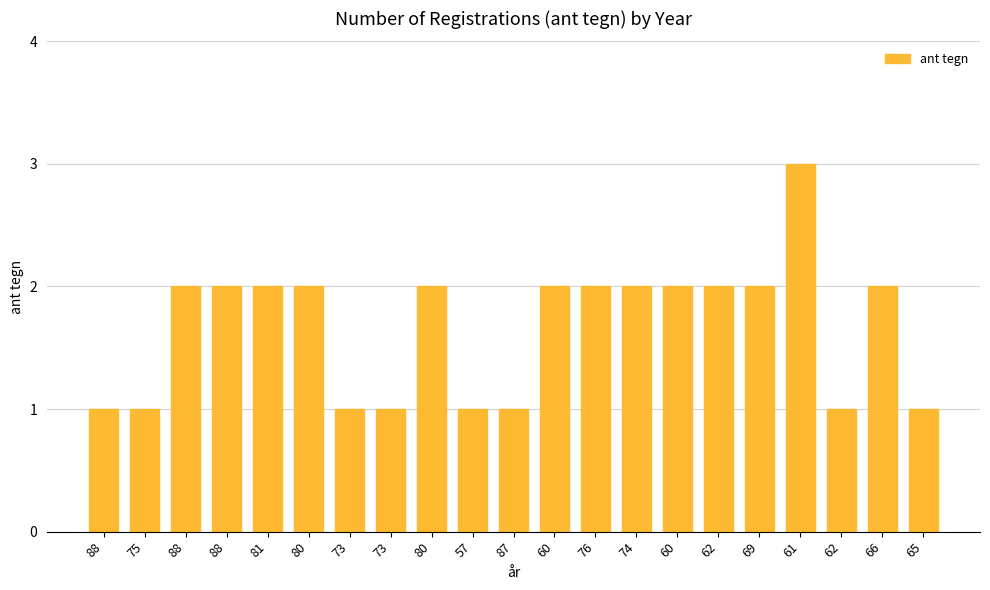

How many bars are there in total?

21